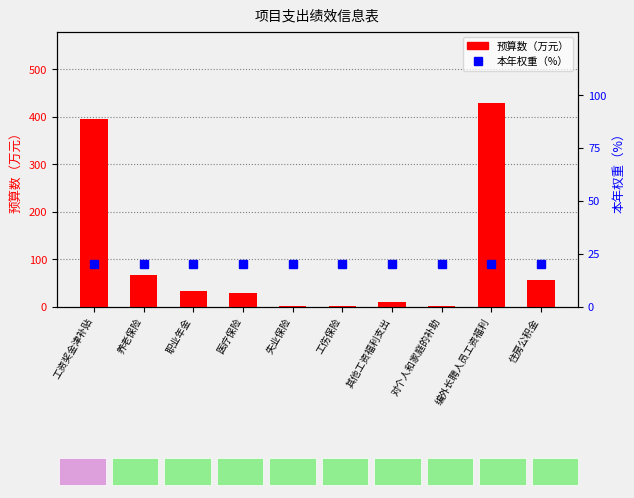

What is the difference between the highest and lowest values at 工伤保险?

19.3